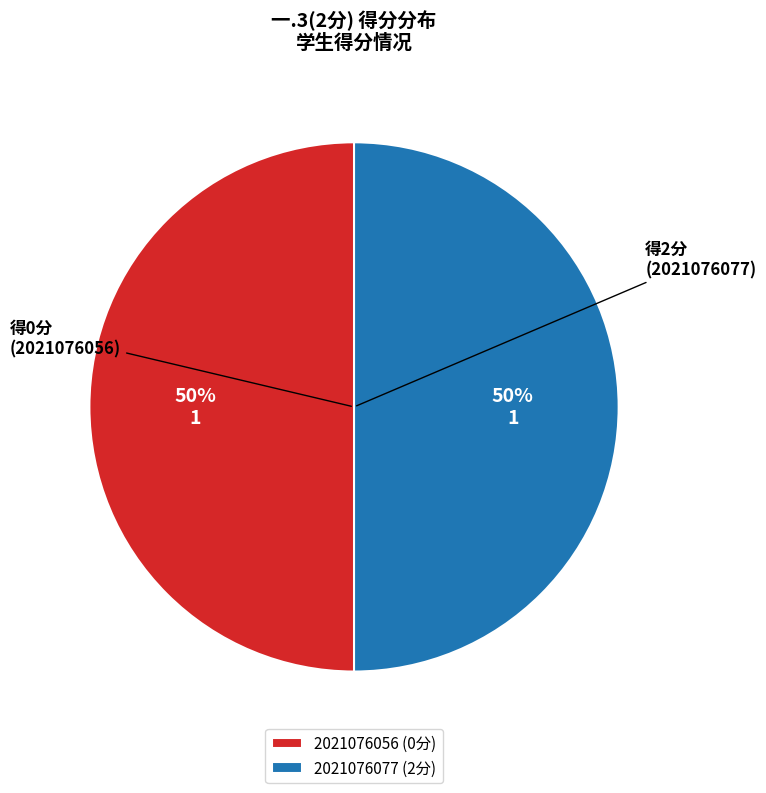

Count the number of slices in the pie.

2